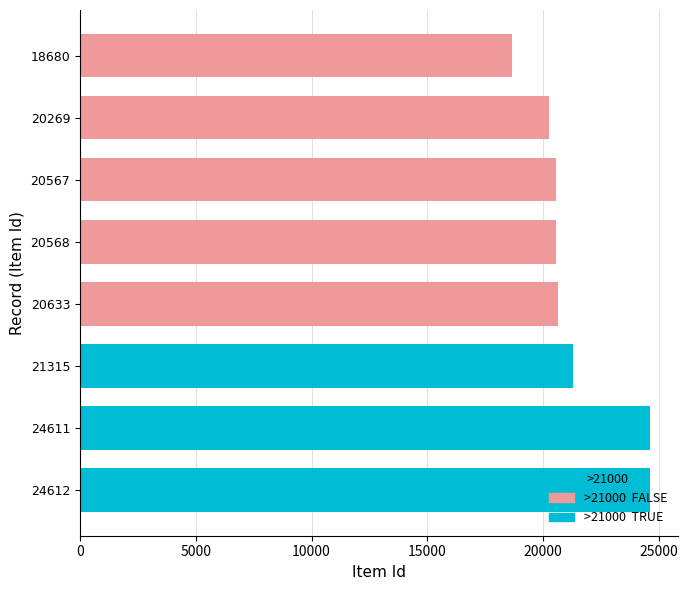

Rank the categories by value from highest to lowest.

24612, 24611, 21315, 20633, 20568, 20567, 20269, 18680